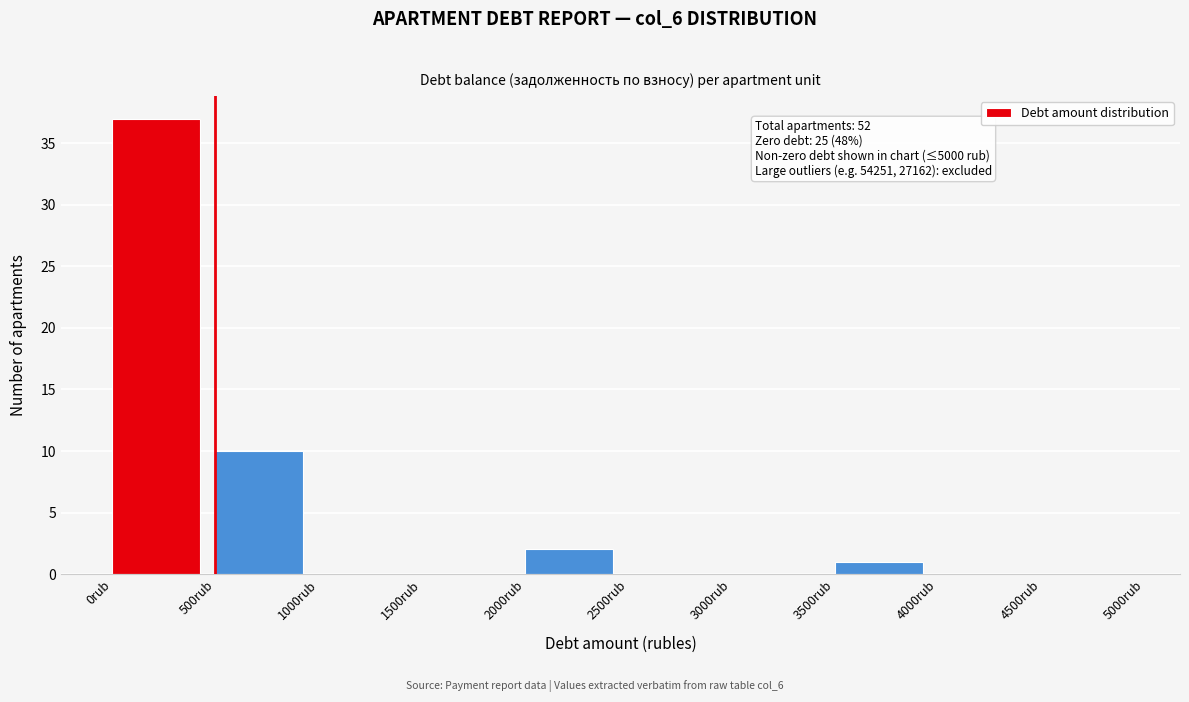

Over which range of the x-axis is the bar tallest?

0 to 500